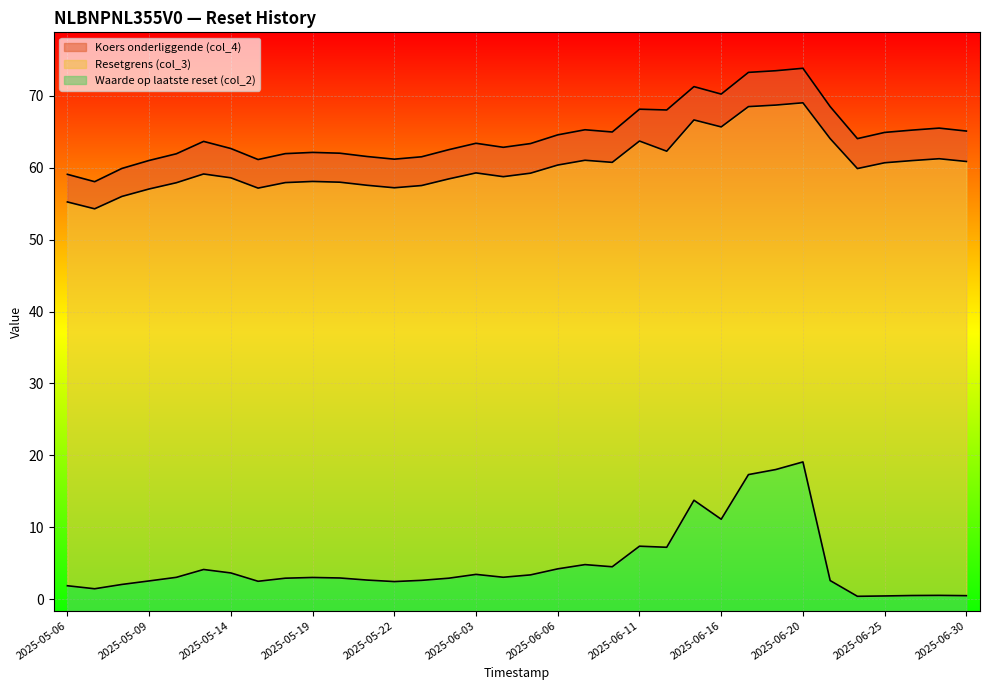

Between 2025-05-21 and 2025-06-25, which series saw the biggest shift?

Koers onderliggende (col_4)